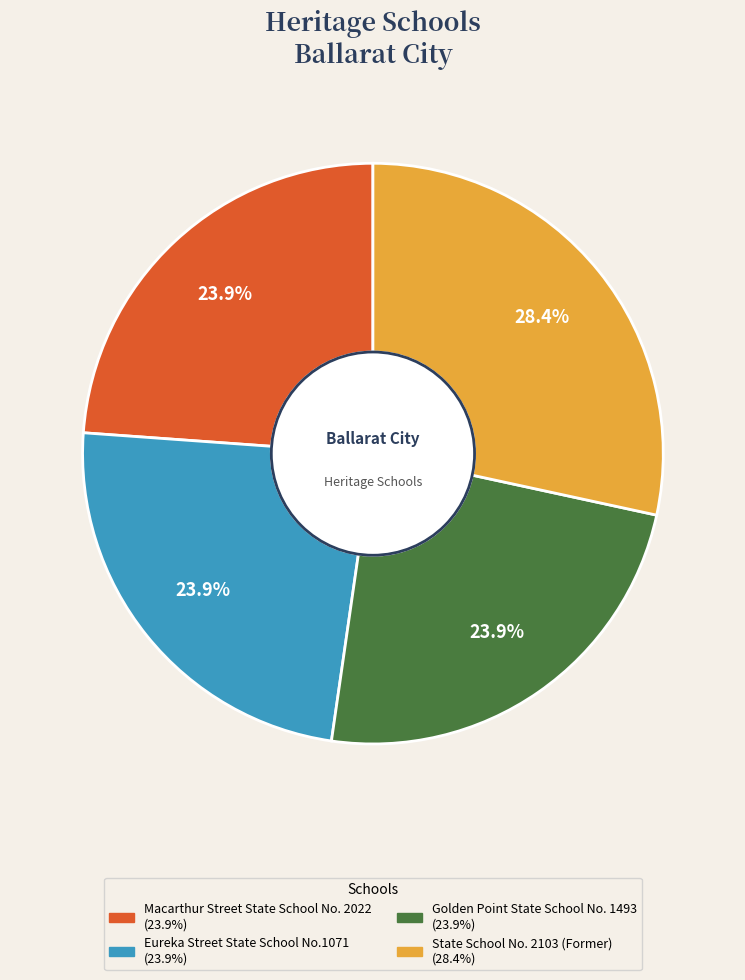

What portion of the pie excludes Macarthur Street State School No. 2022?

76.1%